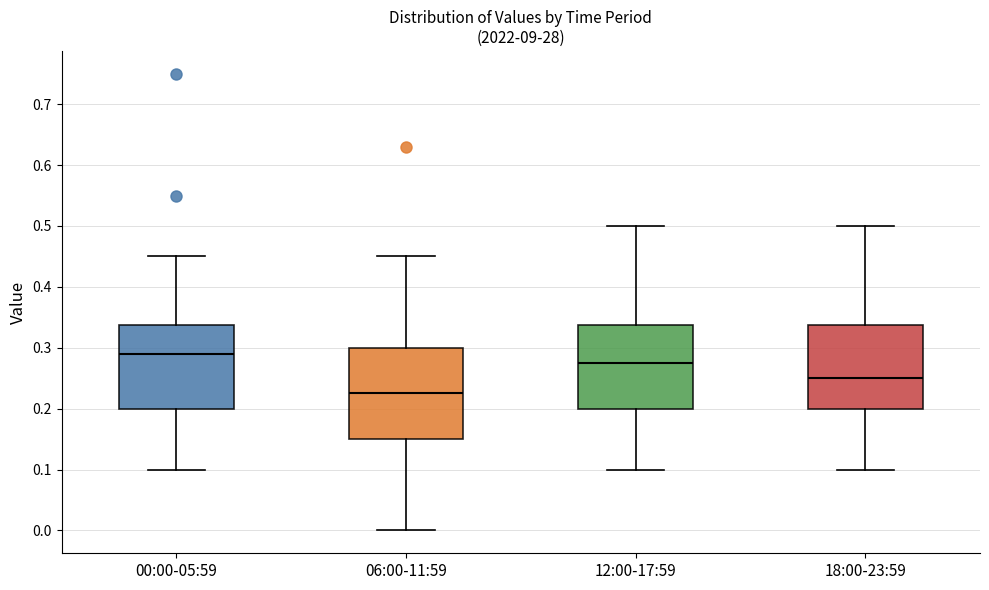

Reading left to right, transcribe this box plot: for each box, give where its median line is, the range the box spans, and where its two whiskers end, as read against the y-axis. The values are not printed on the chart, so give them approximately, as read against the axis.

00:00-05:59: median 0.29, box 0.20 to 0.34, whiskers 0.10 to 0.45
06:00-11:59: median 0.23, box 0.15 to 0.30, whiskers 0.00 to 0.45
12:00-17:59: median 0.28, box 0.20 to 0.34, whiskers 0.10 to 0.50
18:00-23:59: median 0.25, box 0.20 to 0.34, whiskers 0.10 to 0.50